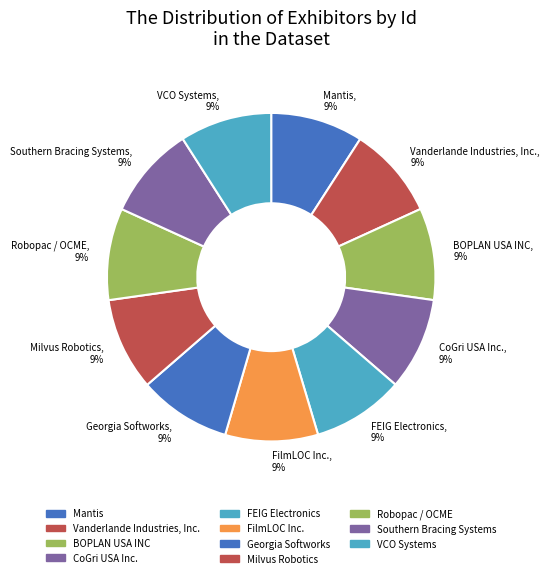

True or false: Georgia Softworks accounts for 2% of the total.

False